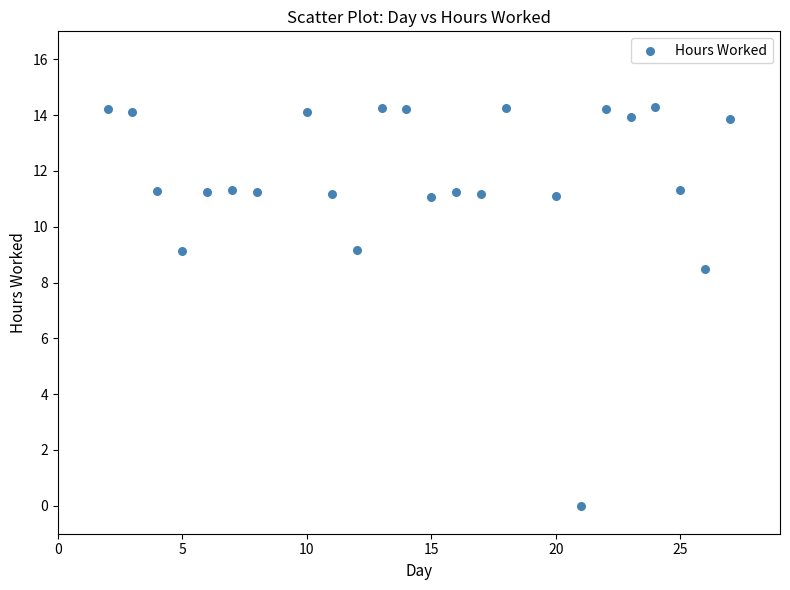

What Y value in the scatter plot is closest to 7?

8.5